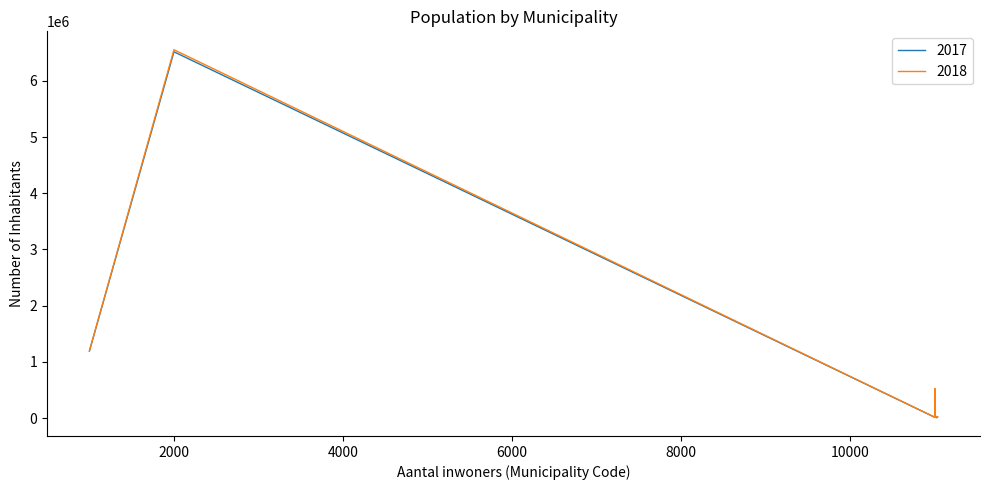

Which series has the widest spread of values?

2018